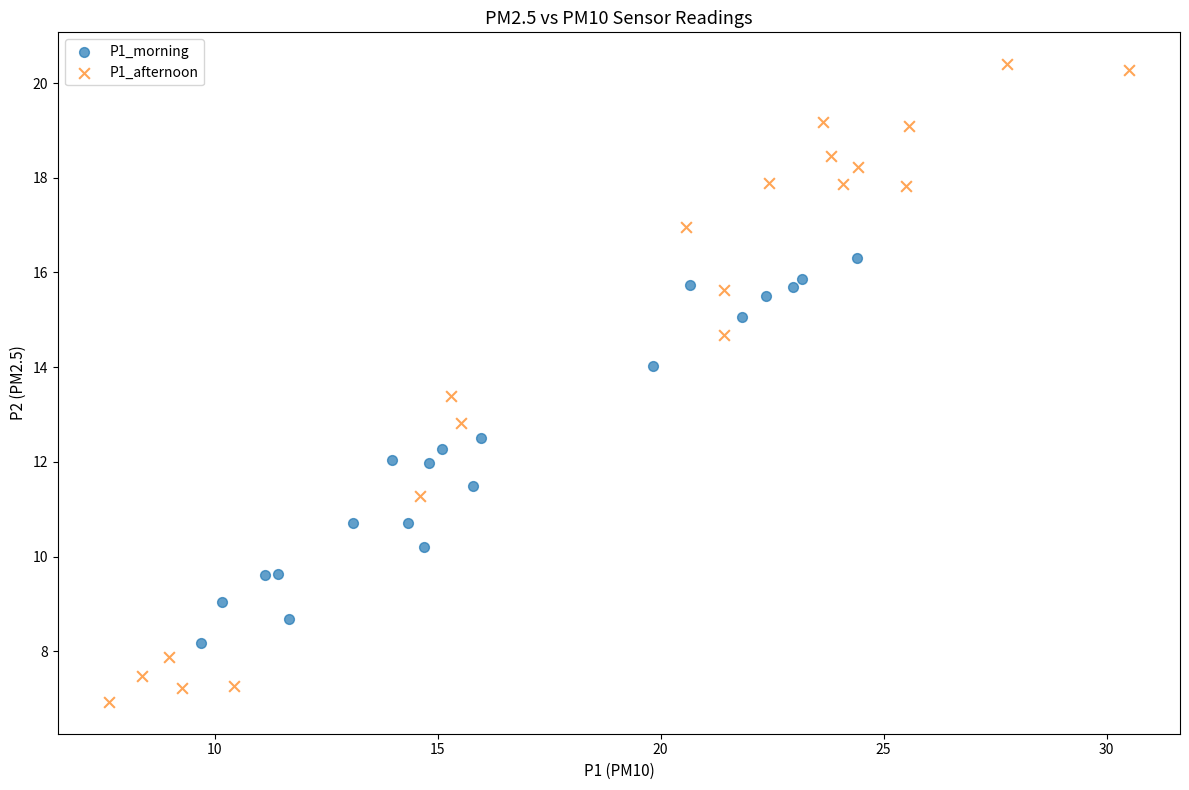

Which series contains the lowest Y value?

P1_afternoon